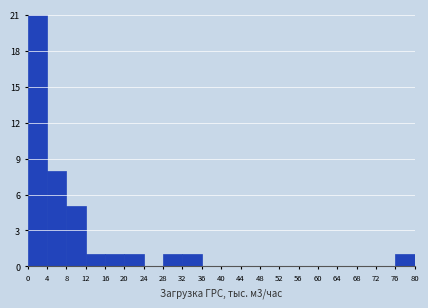

Reading left to right, list every bar in this chart as the range it spans on the x-axis followed by its height. The values are not printed on the chart, so give them approximately, as read against the axis.

0 to 4: 21
4 to 8: 8
8 to 12: 5
12 to 16: 1
16 to 20: 1
20 to 24: 1
24 to 28: 0
28 to 32: 1
32 to 36: 1
36 to 40: 0
40 to 44: 0
44 to 48: 0
48 to 52: 0
52 to 56: 0
56 to 60: 0
60 to 64: 0
64 to 68: 0
68 to 72: 0
72 to 76: 0
76 to 80: 1